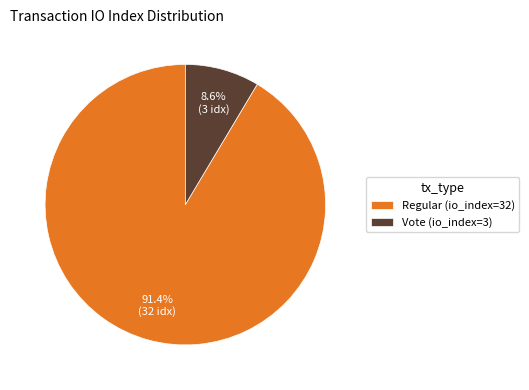

To the nearest percent, what portion does Regular (io_index=32) represent?

91%